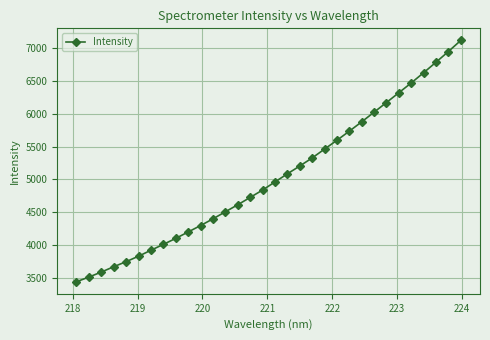

What is the greatest value displayed?

7114.8